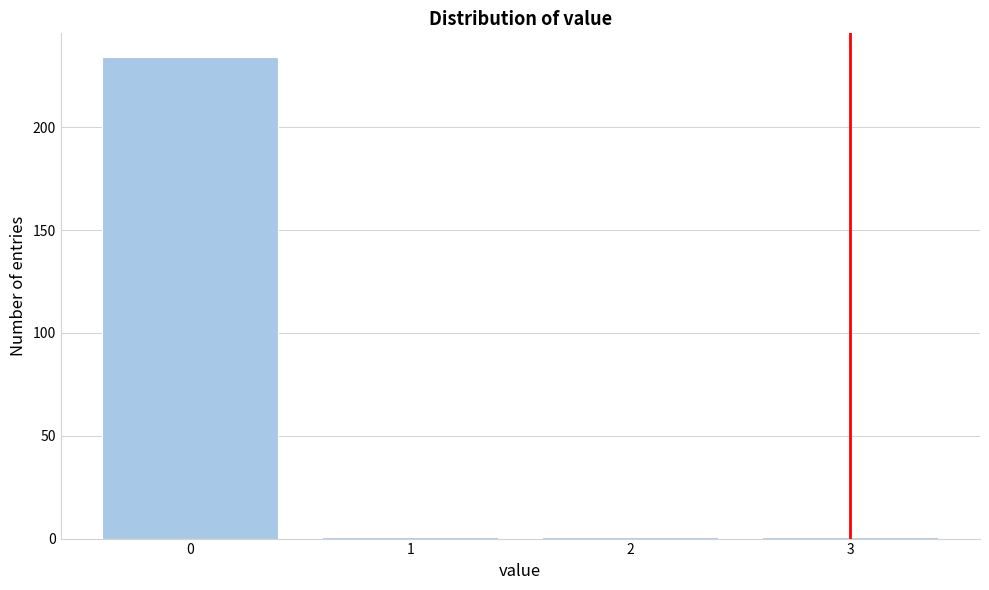

Reading left to right, list all the values displayed in this chart.

234	1	1	1